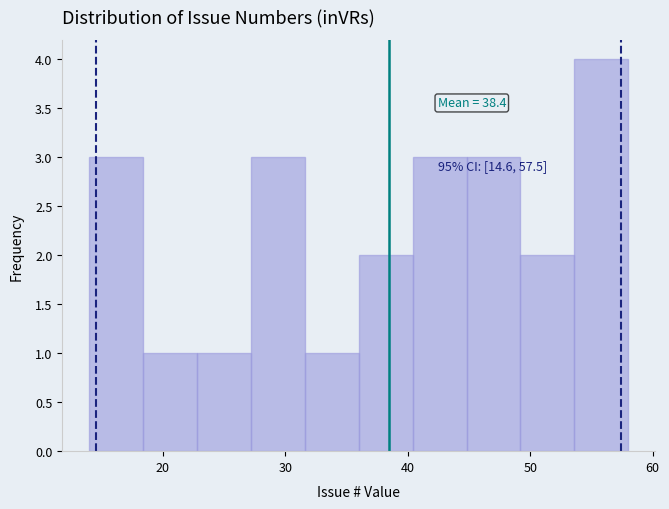

Over which range of the x-axis is the bar tallest?

53.6 to 58.0